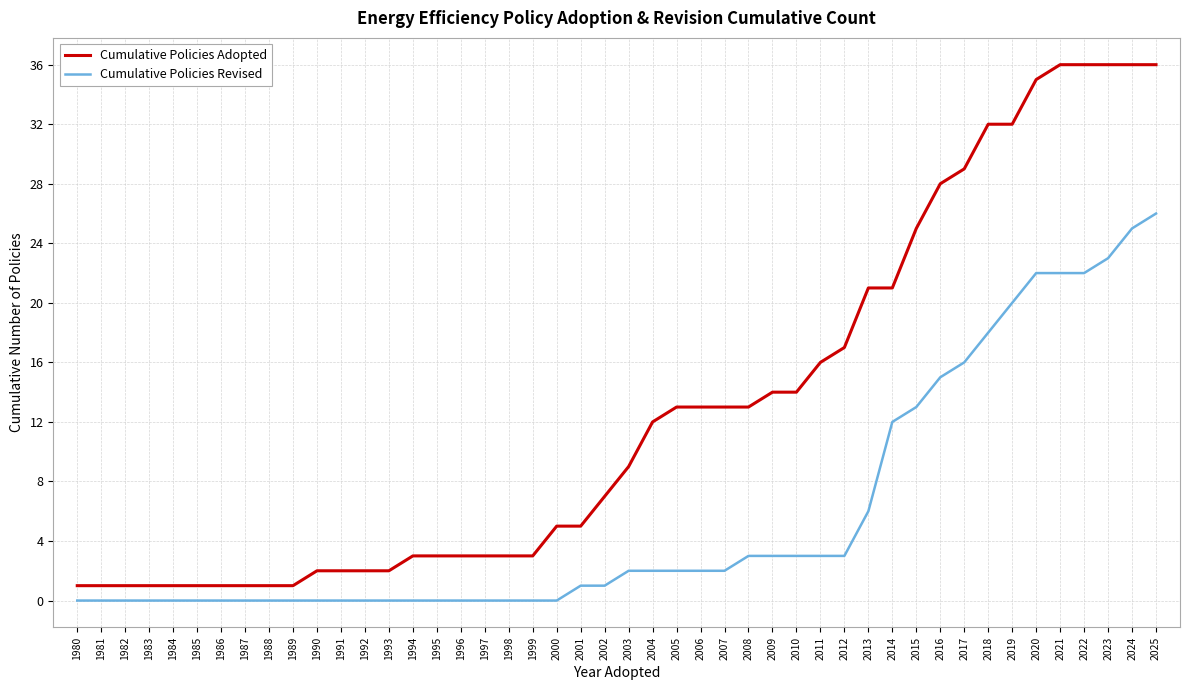

What is the spread (max minus min) of values at 2004?

10